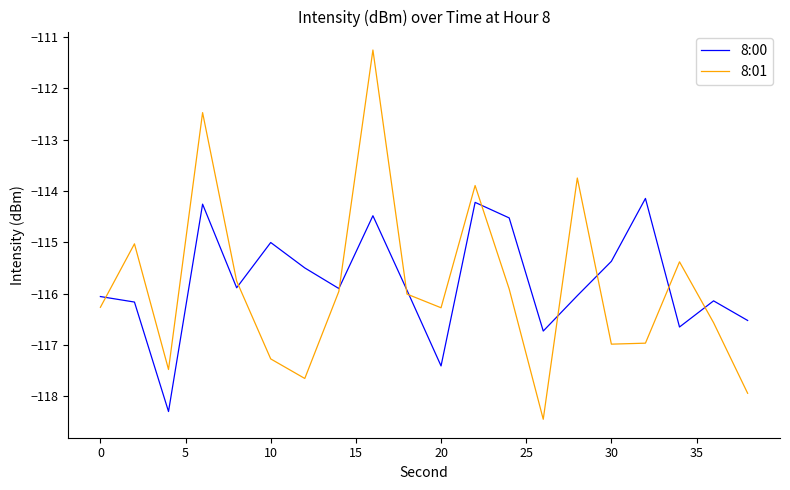

What is the maximum value shown in the chart?

-111.2